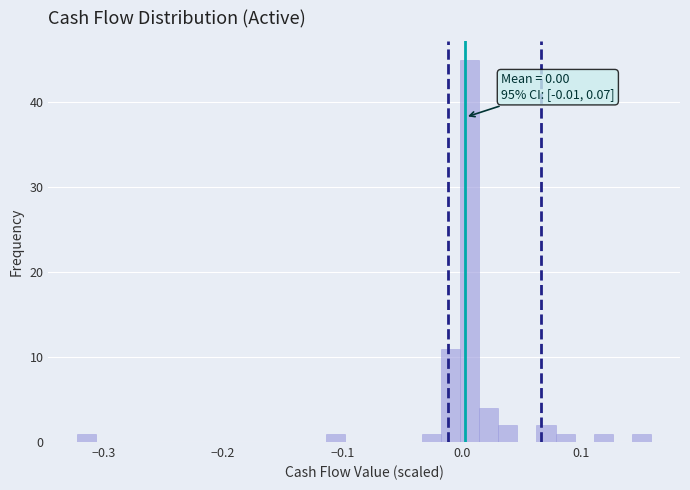

Read against the x-axis, roughly where is the centre of the tallest bar?

0.01